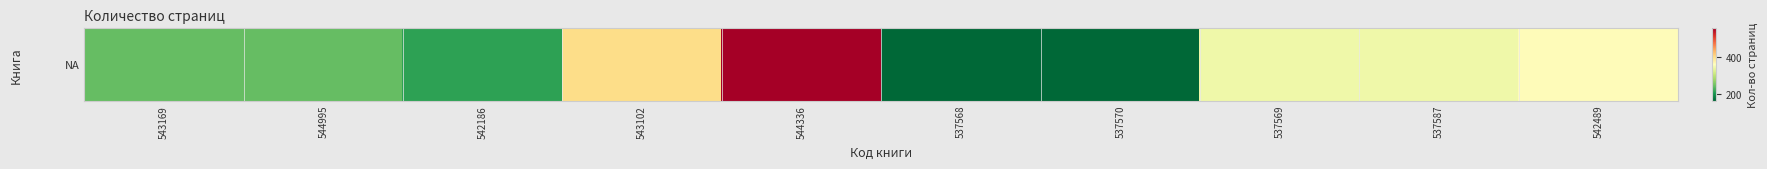

The chart shows a value of 162 at 537568. True or false?

True